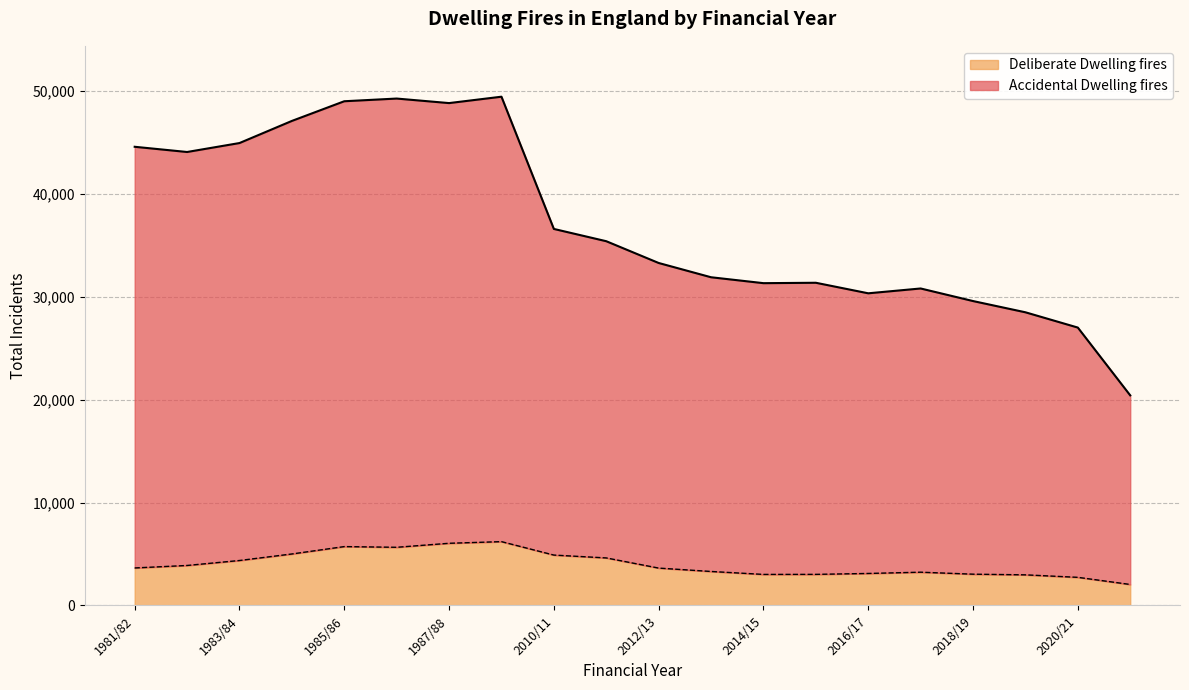

True or false: Accidental Dwelling fires has a value of 50244 at 2019/20.

False